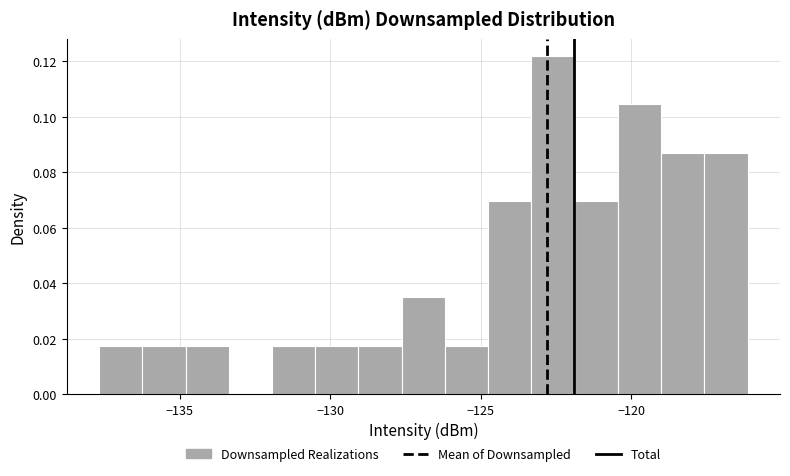

Around what value on the x-axis is the tallest bar? Give the approximate position of its centre, as read against the axis.

-122.5